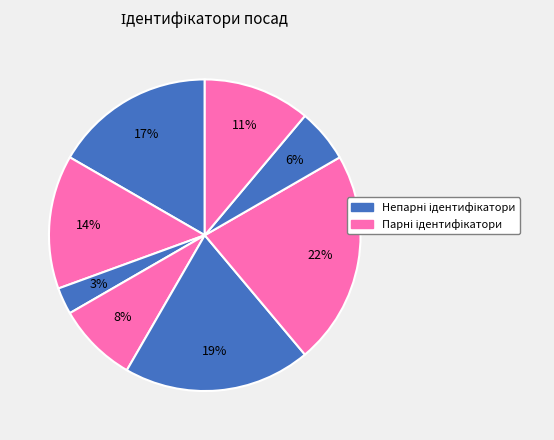

How many slices are in this pie chart?

8